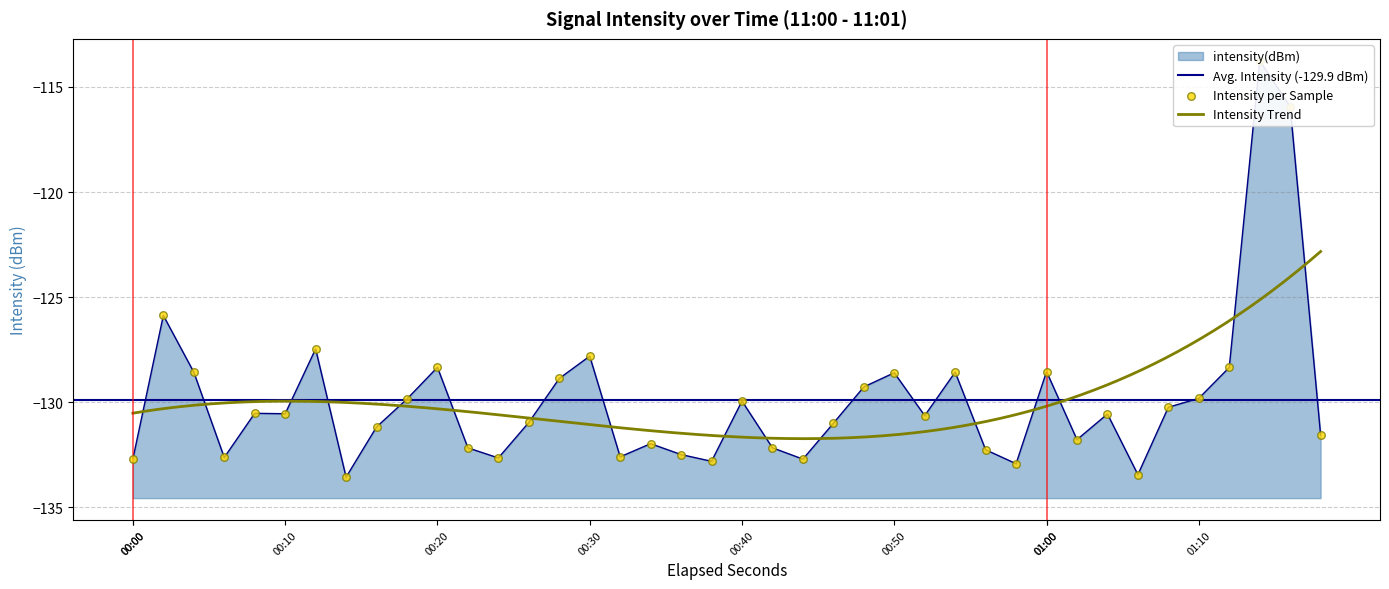

What is the highest value of the Intensity Trend series?

-122.8